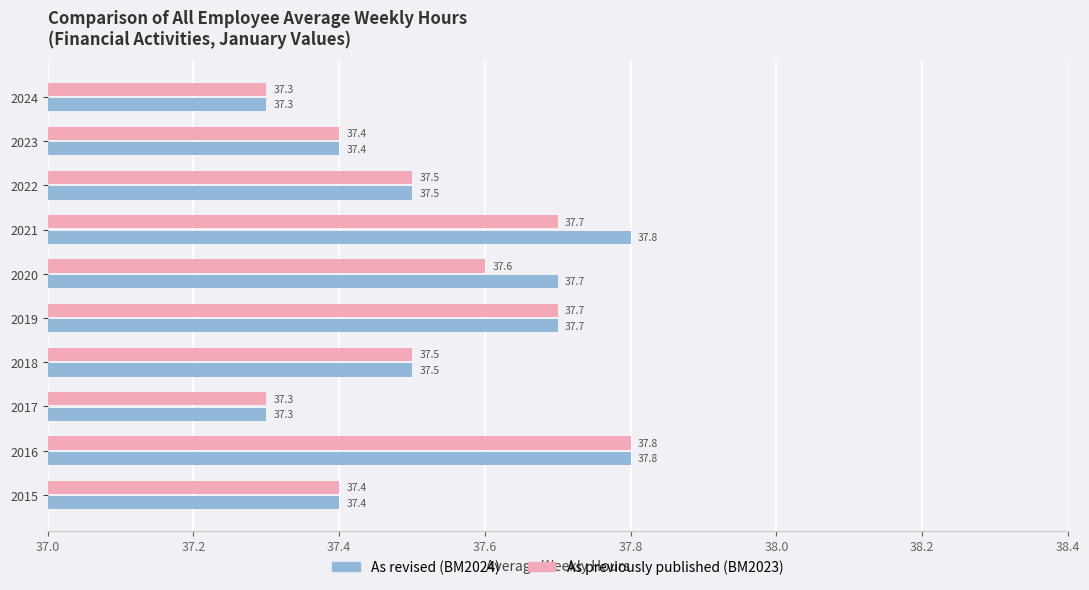

List the series in order of their overall mean, lowest first.

As previously published (BM2023), As revised (BM2024)